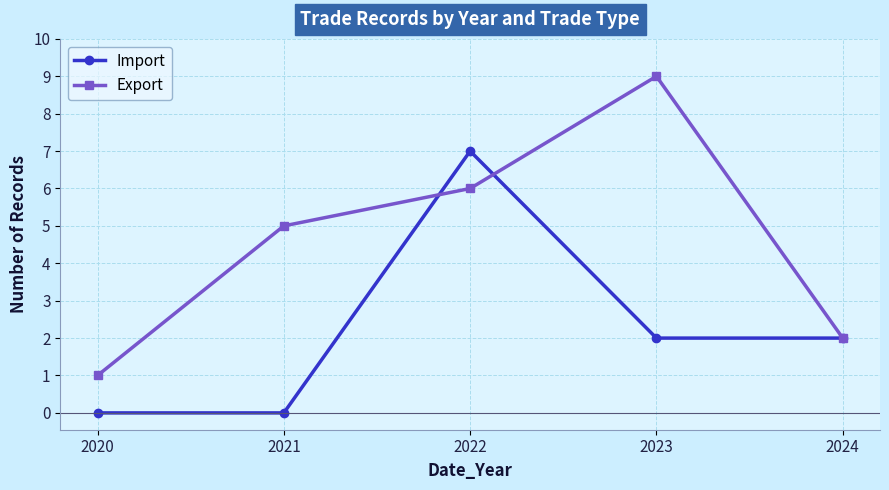

Which series changed the most between 2020 and 2024?

Import